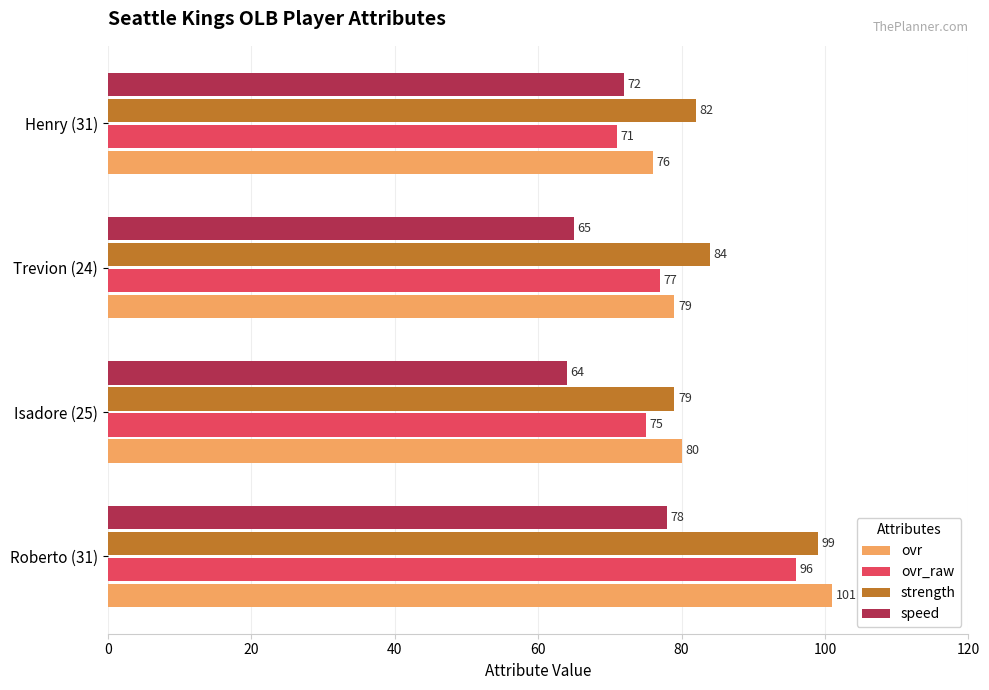

What is the sum of all ovr_raw values?

319